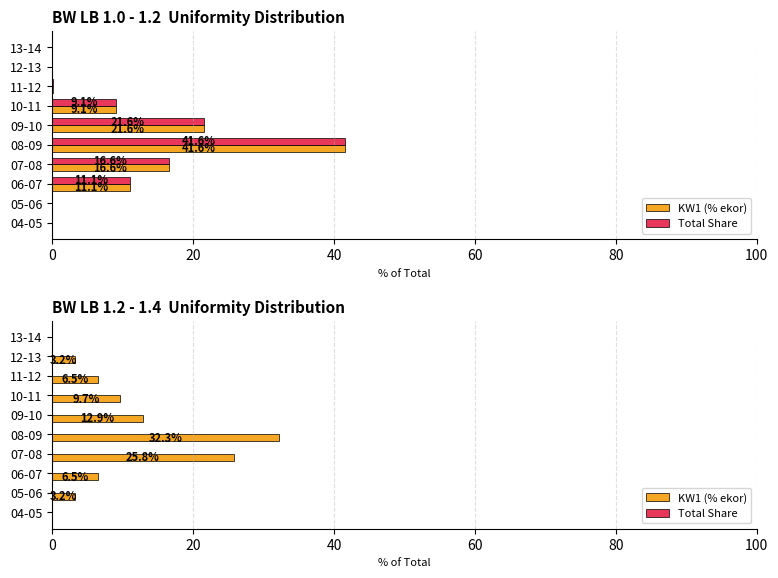

Is it true that Total Share equals 0.6 at 100?

False